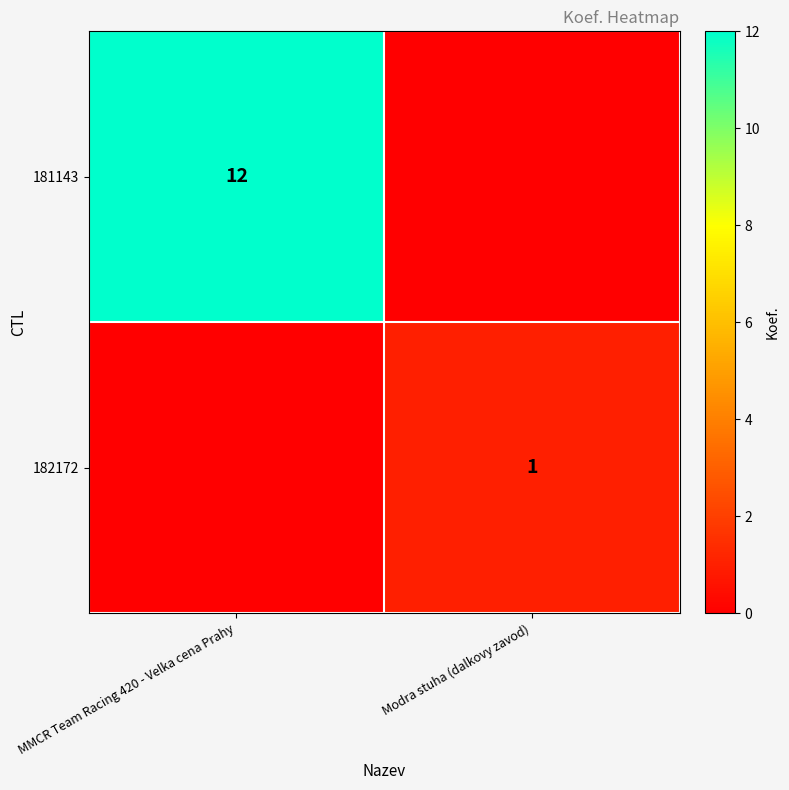

What is the difference between the highest and lowest values at MMCR Team Racing 420 - Velka cena Prahy?

12